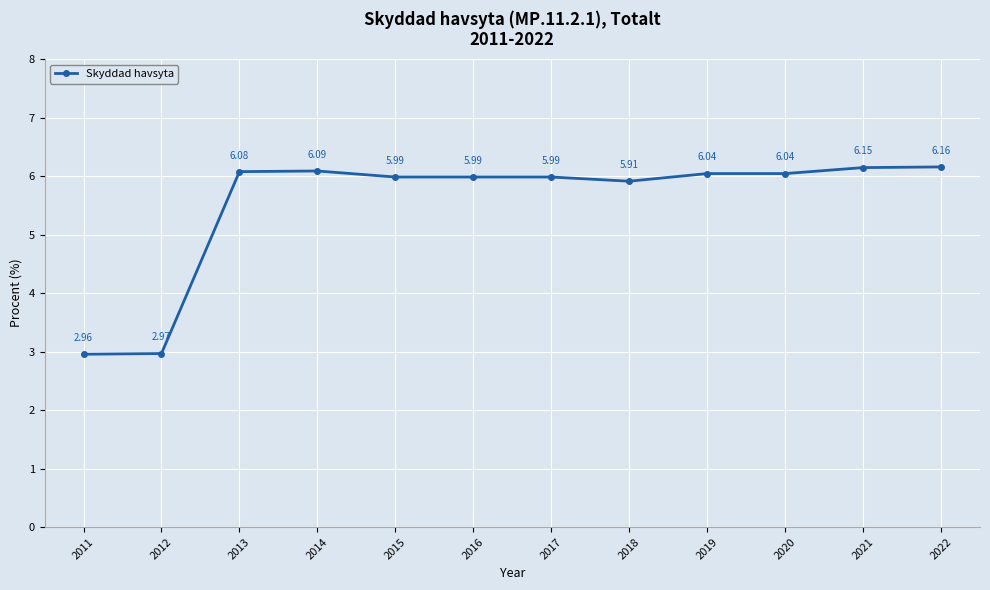

Between 2020 and 2021, which is larger?

2021